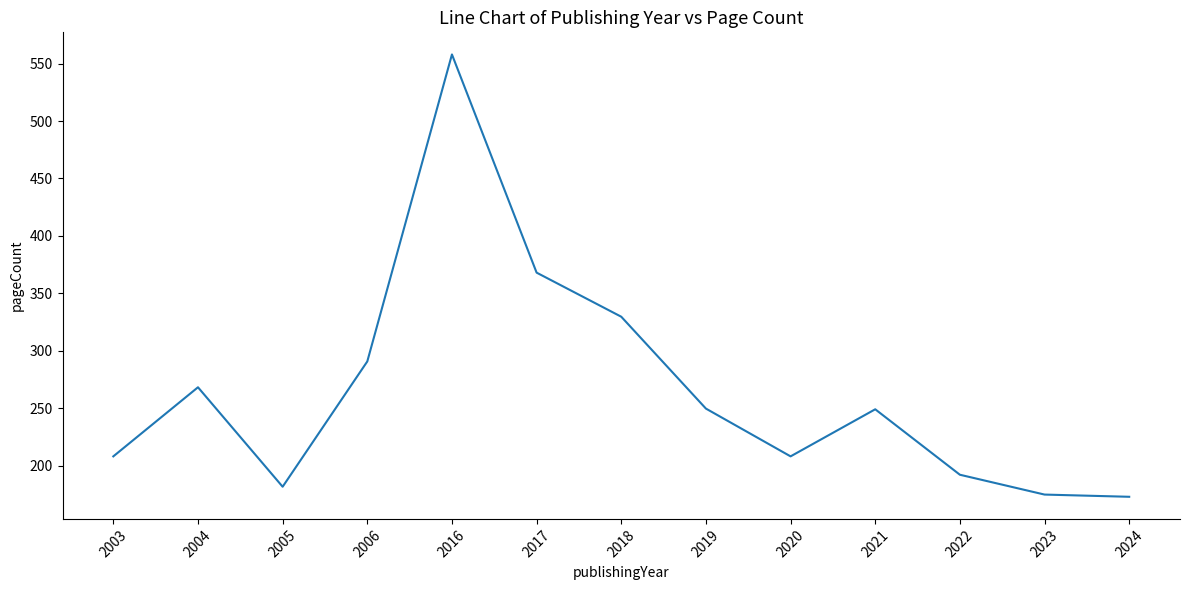

Does the chart display data point markers on the line(s)?

No